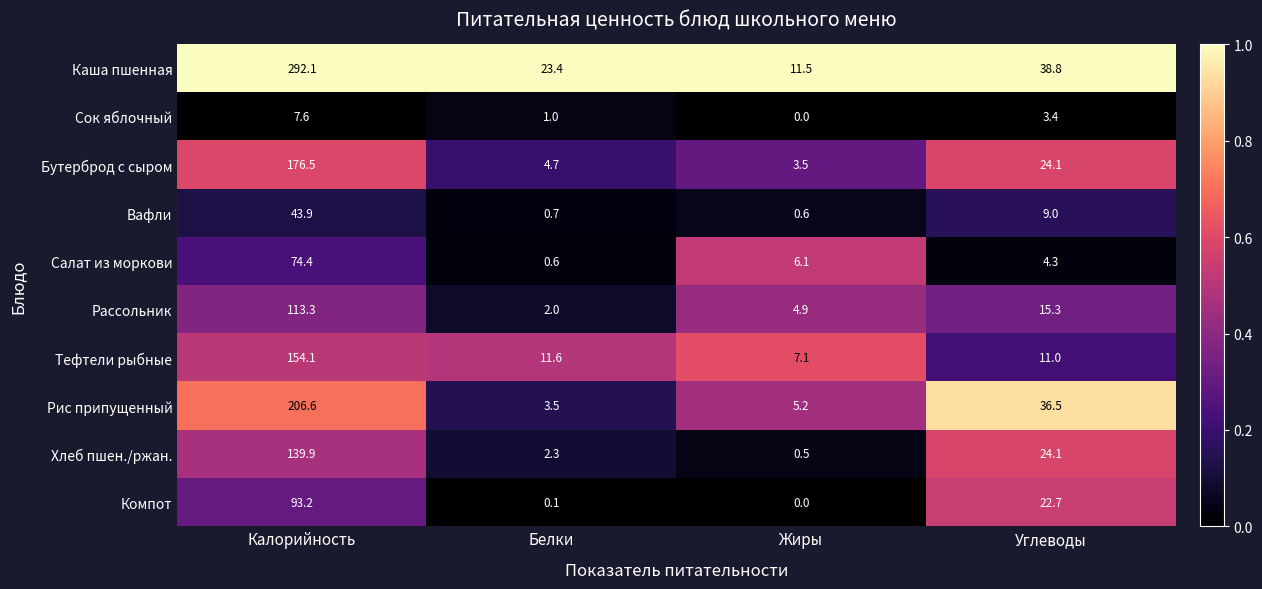

How many series are shown in this chart?

10